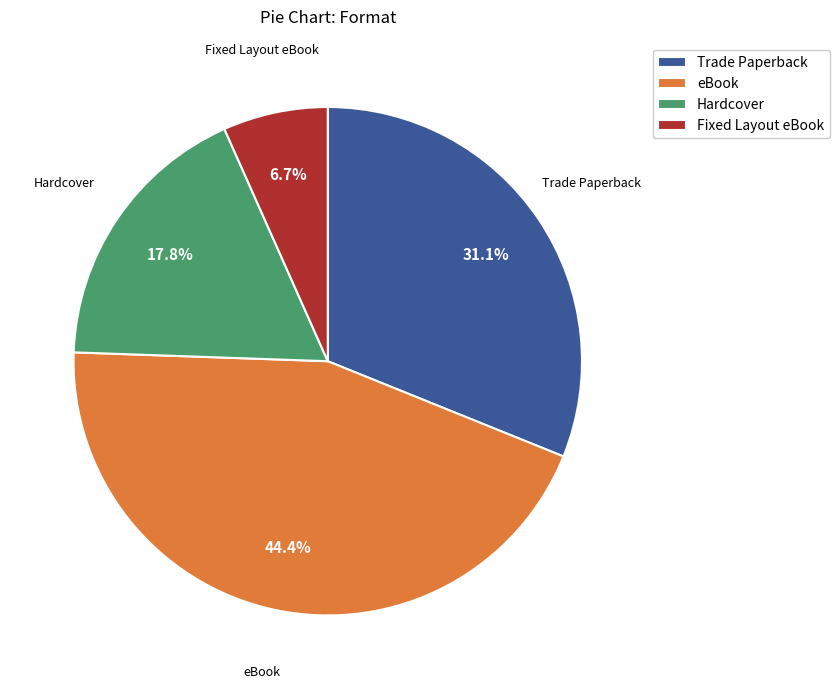

Which category has the smallest portion of the pie?

Fixed Layout eBook